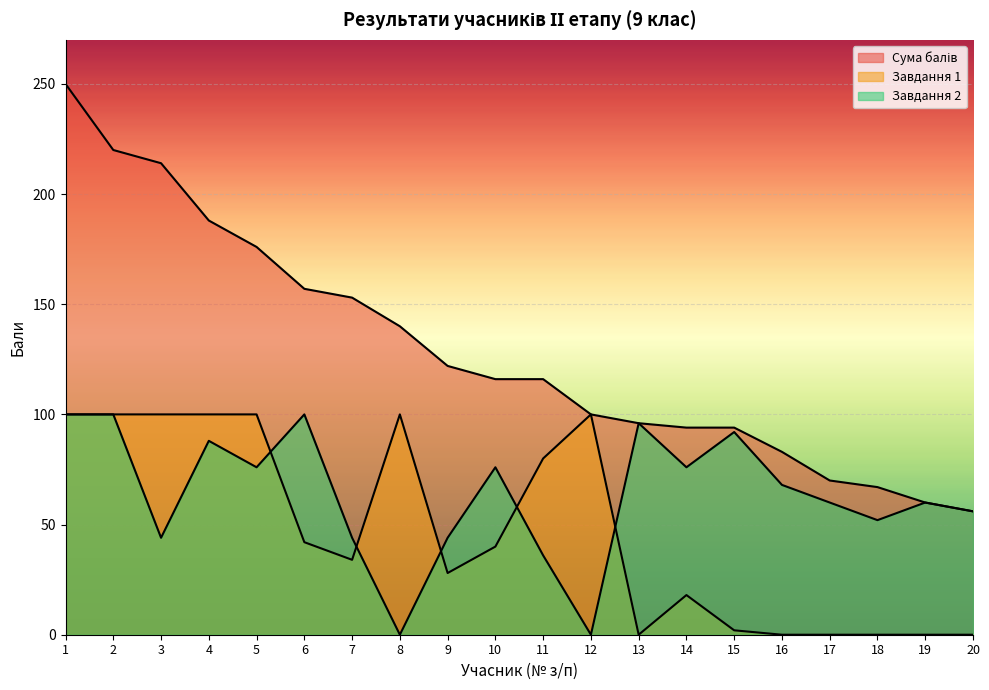

Reading left to right, transcribe all the data shown in this chart.

Сума балів: 250	220	214	188	176	157	153	140	122	116	116	100	96	94	94	83	70	67	60	56
Завдання 1: 100	100	100	100	100	42	34	100	28	40	80	100	0	18	2	0	0	0	0	0
Завдання 2: 100	100	44	88	76	100	44	0	44	76	36	0	96	76	92	68	60	52	60	56